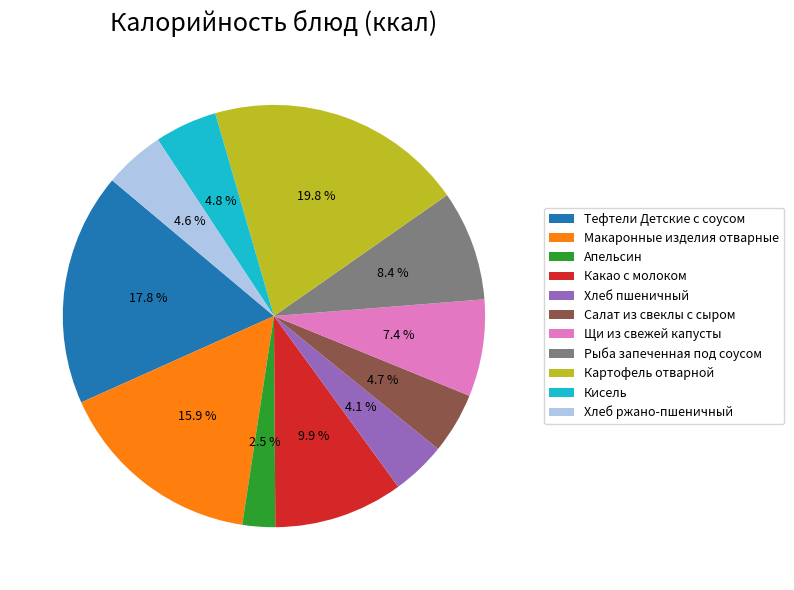

What is the ratio of the value at Какао с молоком to the value at Макаронные изделия отварные?

0.6